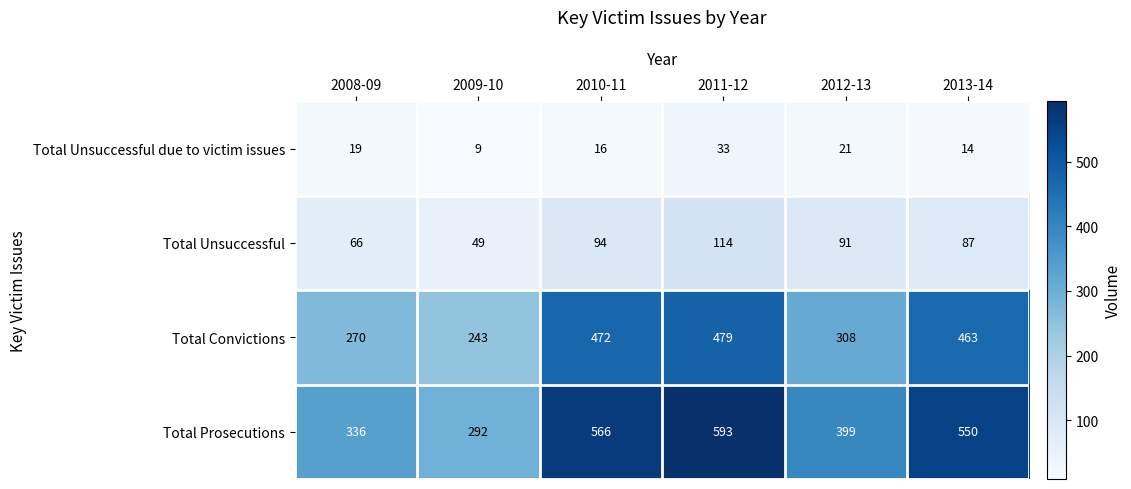

Rank the series by their maximum value, from highest to lowest.

Total Prosecutions, Total Convictions, Total Unsuccessful, Total Unsuccessful due to victim issues